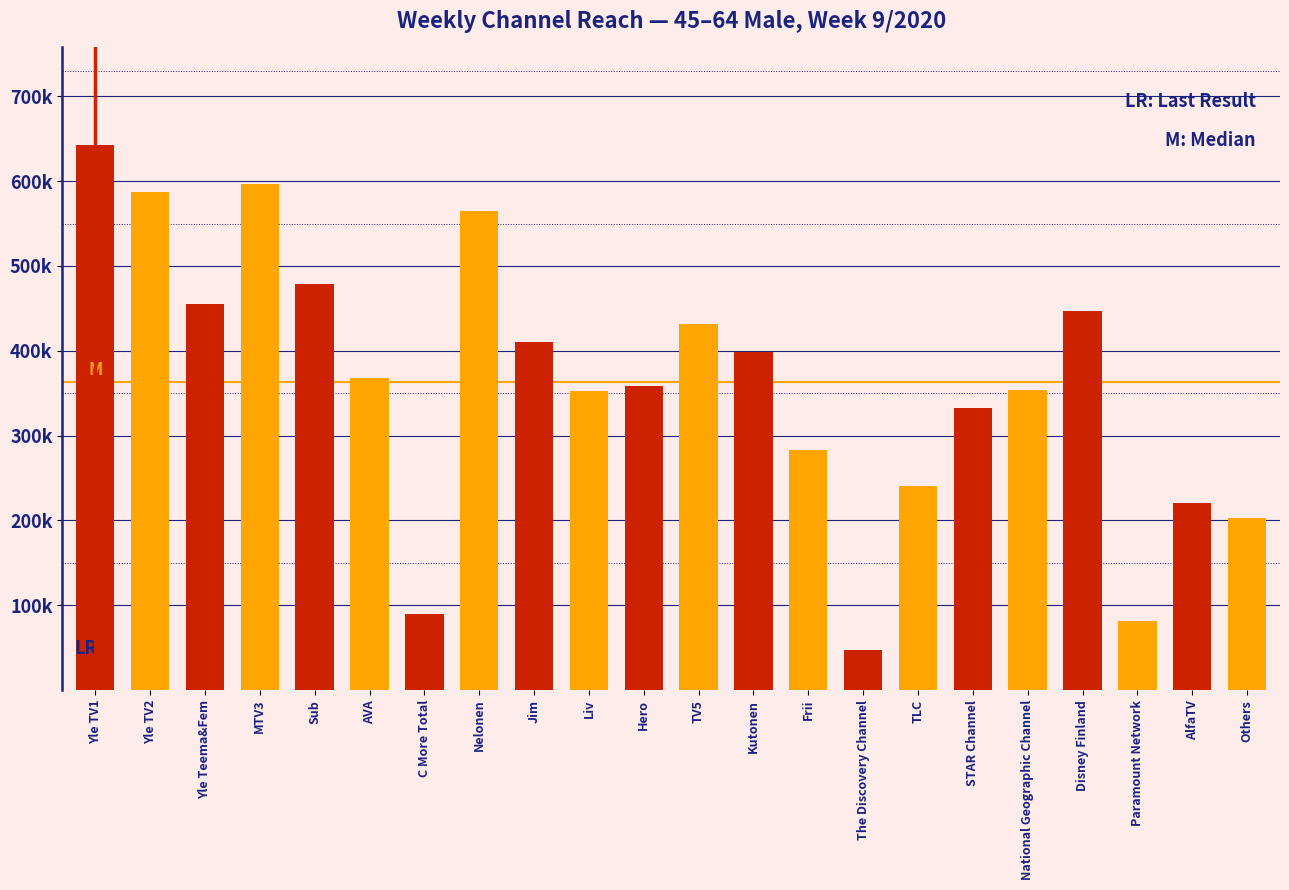

Are the bars horizontal?

No